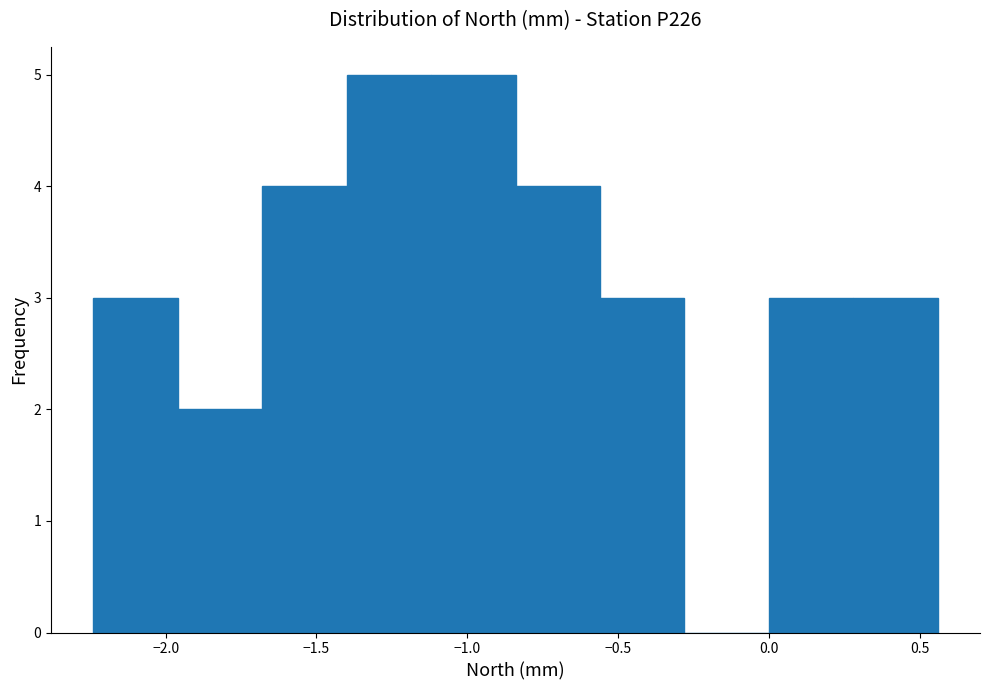

How tall is the bar that spans -1.12 to -0.84 on the x-axis? Neither the bar edges nor the heights are printed on the chart, so give them approximately, as read against the axes.

5